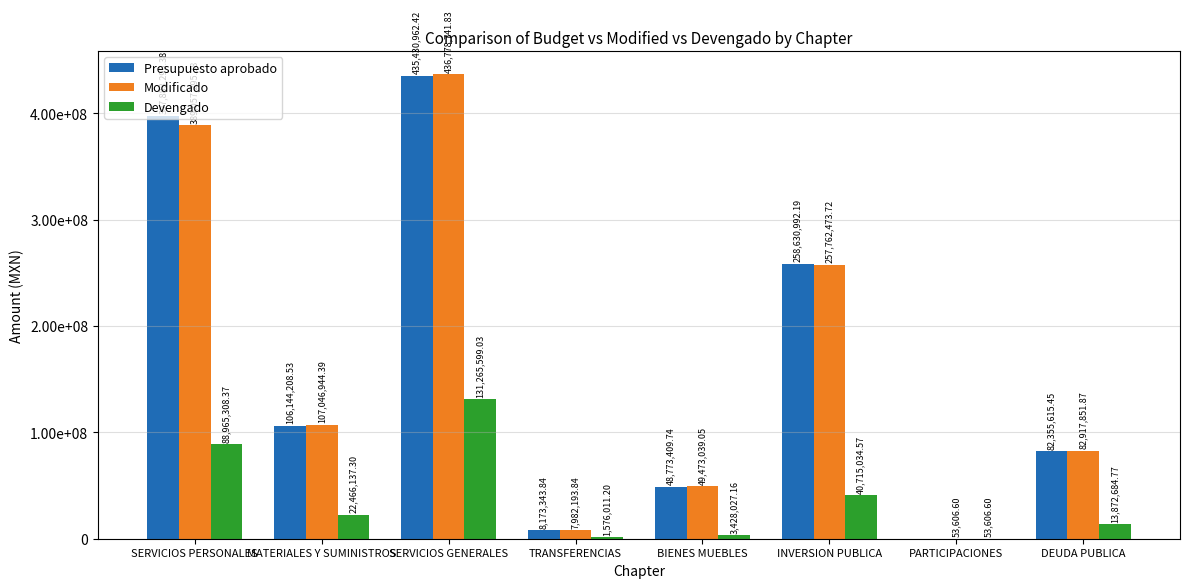

What are all the series names shown in the legend?

Presupuesto aprobado, Modificado, Devengado